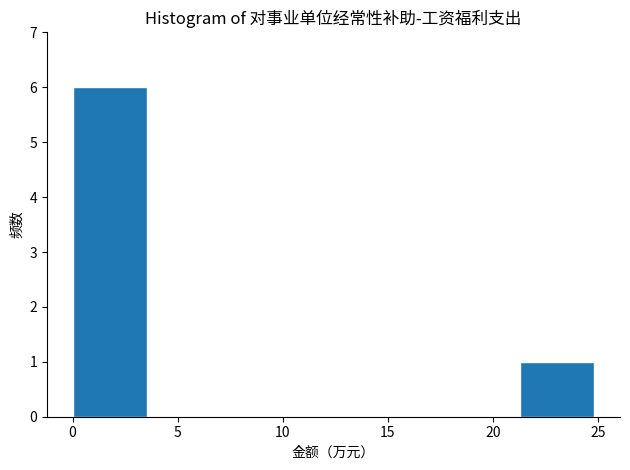

Reading left to right, list every bar in this chart as the range it spans on the x-axis followed by its height. Neither the bar edges nor the heights are printed on the chart, so give them approximately, as read against the axes.

0.0 to 3.5: 6
3.5 to 7.0: 0
7.0 to 10.5: 0
10.5 to 14.0: 0
14.0 to 17.5: 0
17.5 to 21.5: 0
21.5 to 25.0: 1